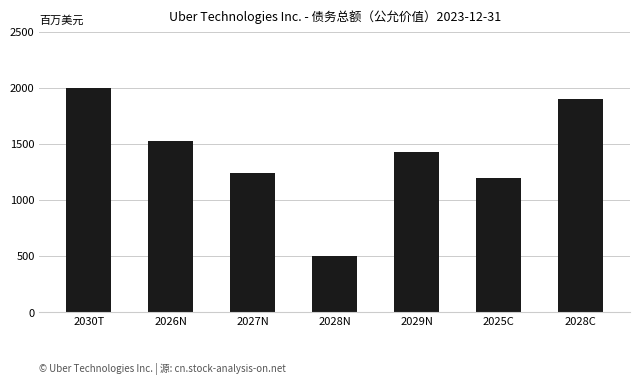

Reading right to left, list all the values displayed in this chart.

2028C=1900	2025C=1200	2029N=1431	2028N=503	2027N=1238	2026N=1528	2030T=2000